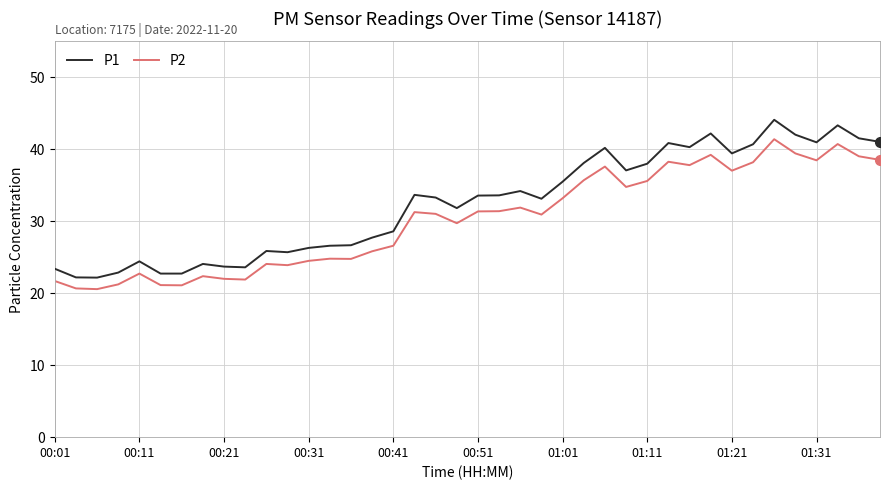

True or false: P1 and P2 cross at least once.

False